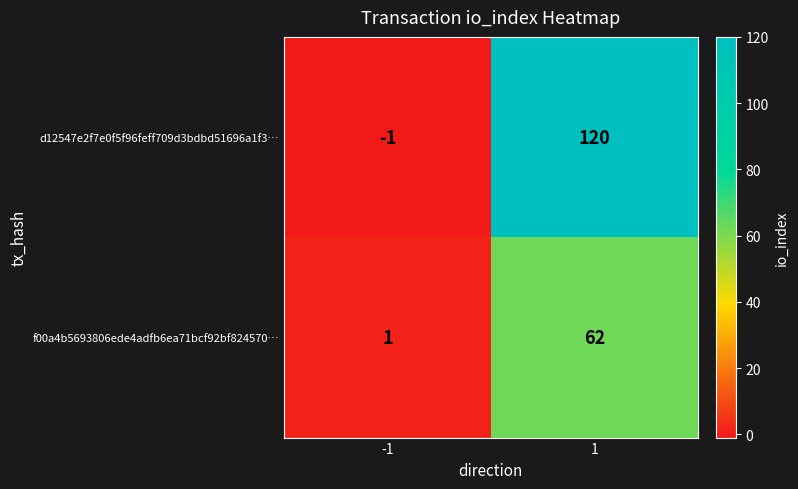

What is the total value across all series at 1?

182